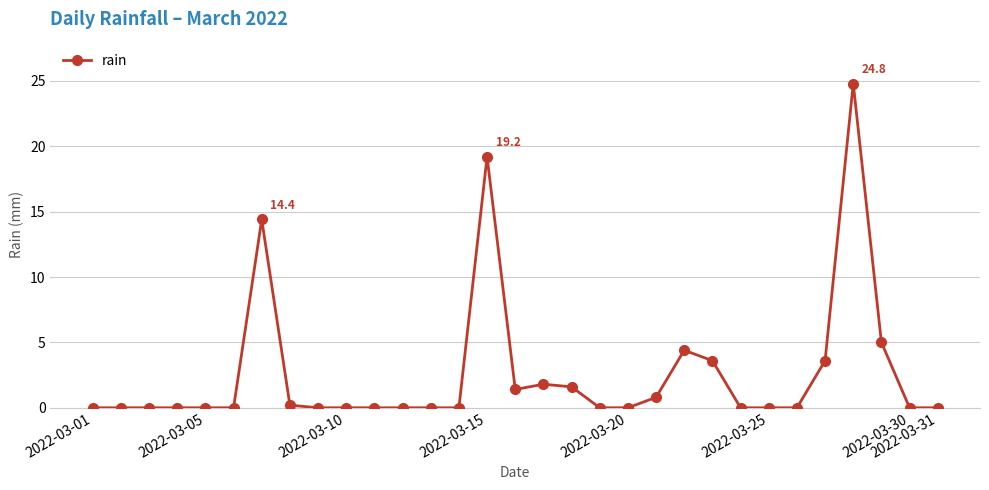

True or false: there are more than 2 points higher than both neighbors.

True